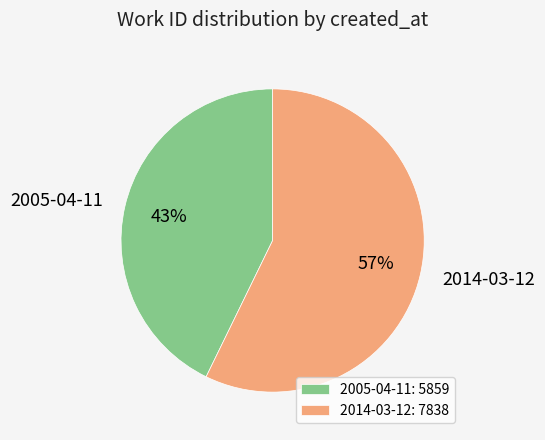

What is the largest slice in the pie chart?

2014-03-12